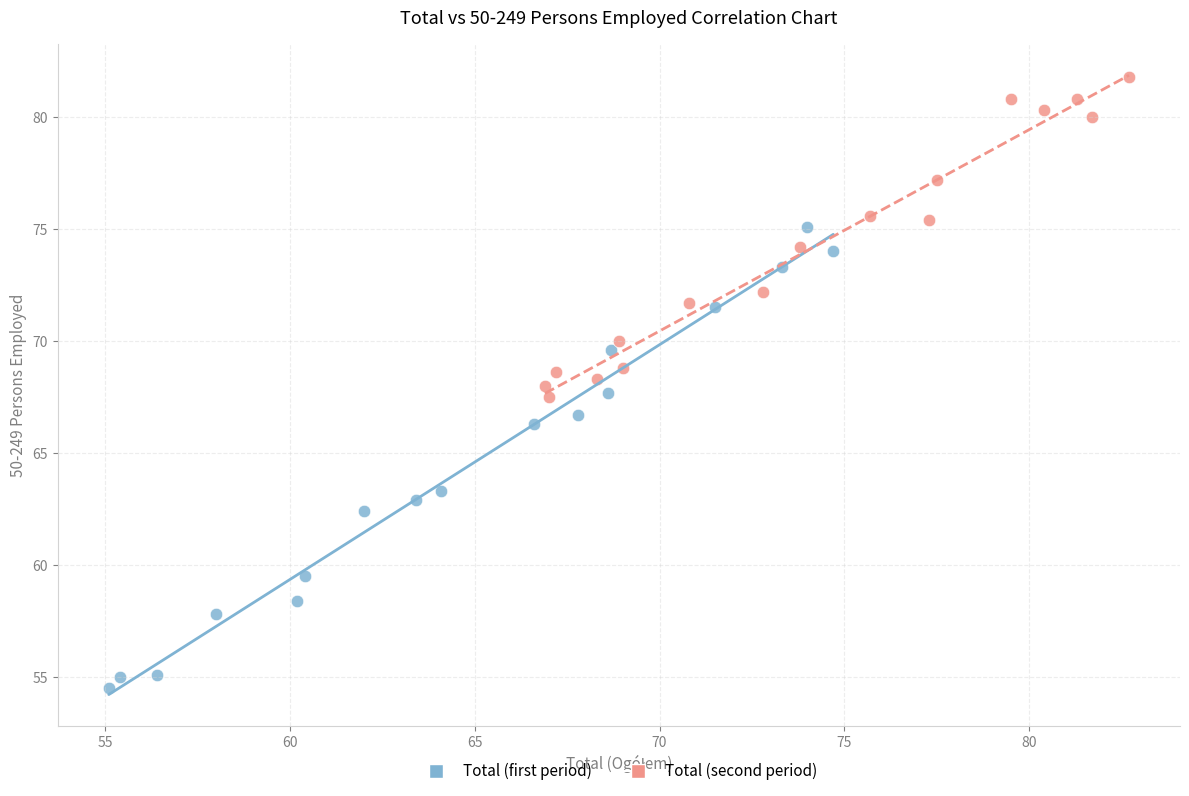

Which series has the largest Y range (max minus min)?

Total (first period)